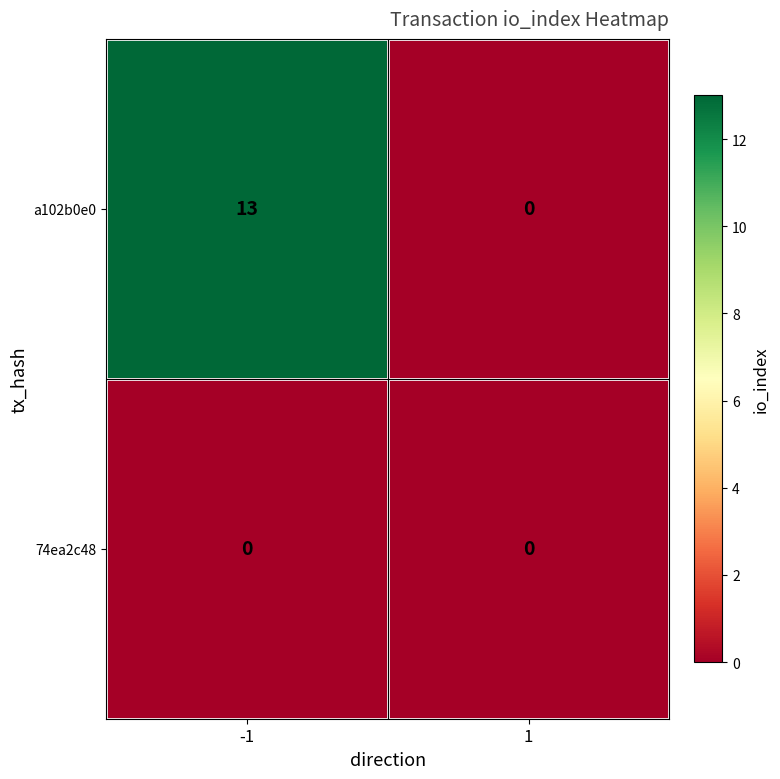

Reading left to right, extract all data points from this chart.

a102b0e0: 13	0
74ea2c48: 0	0